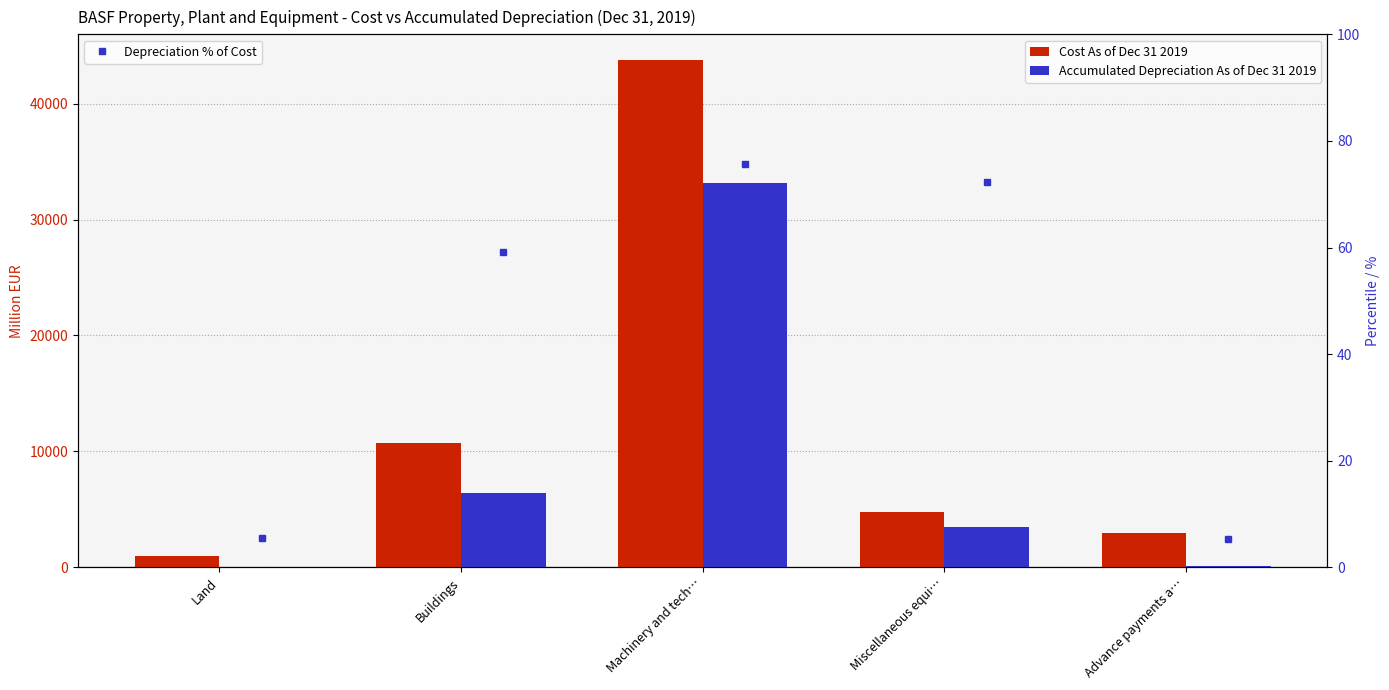

Reading left to right, list all the values displayed in this chart.

Cost As of Dec 31 2019: 950	10757	43783	4808	3006
Accumulated Depreciation As of Dec 31 2019: 53	6374	33110	3472	158